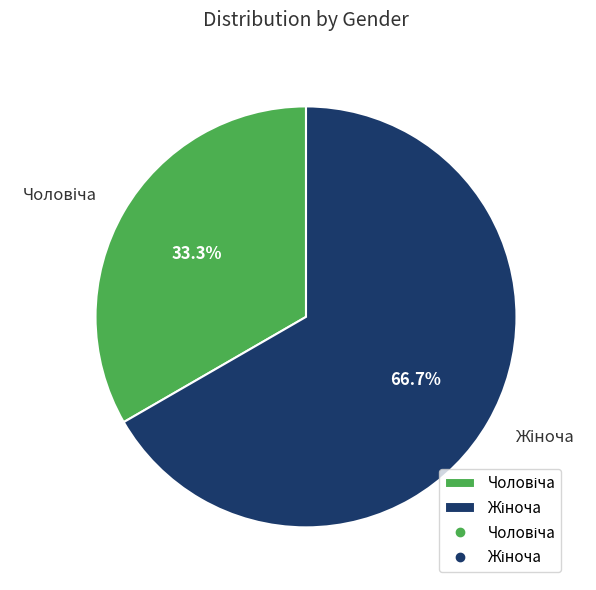

To the nearest percent, what is the difference between the largest and smallest slice percentages?

33%